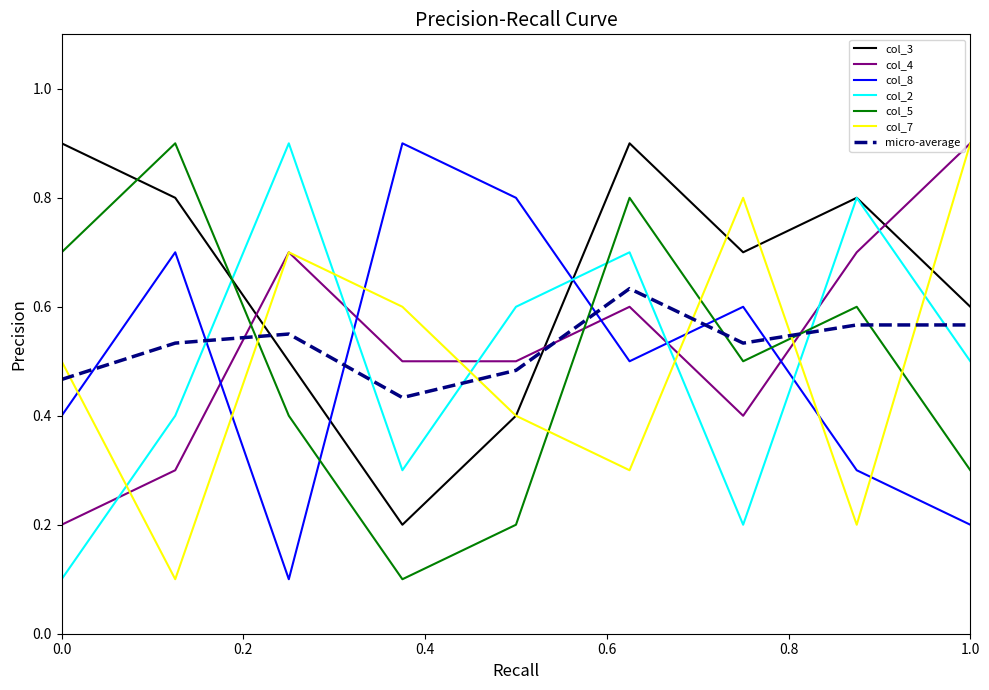

Which series has the largest total across all categories?

col_3